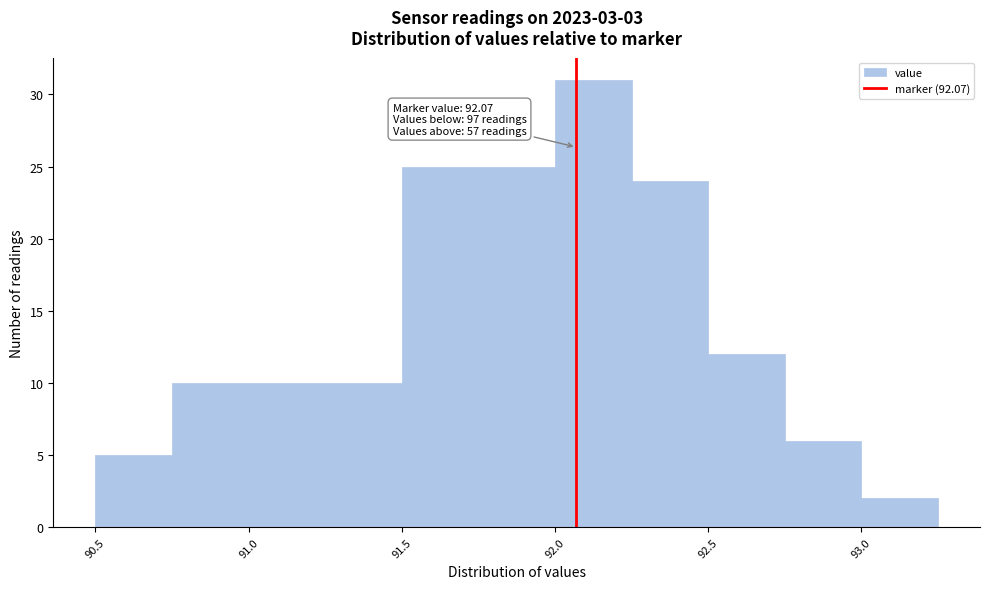

Over which range of the x-axis is the bar tallest?

92.00 to 92.25